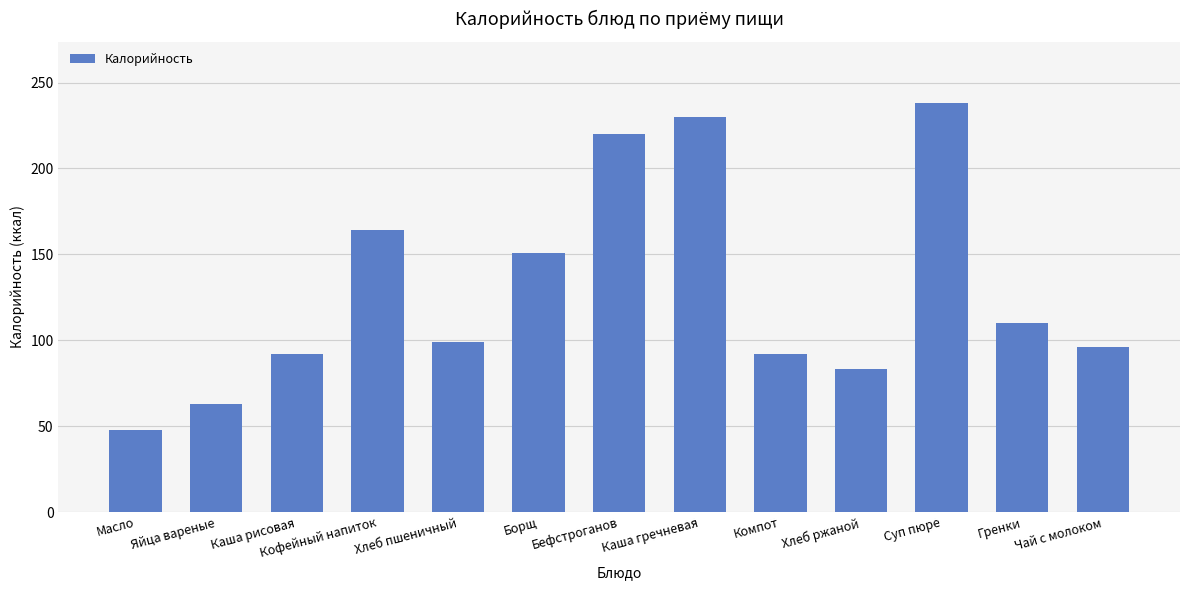

What is the smallest value displayed?

48